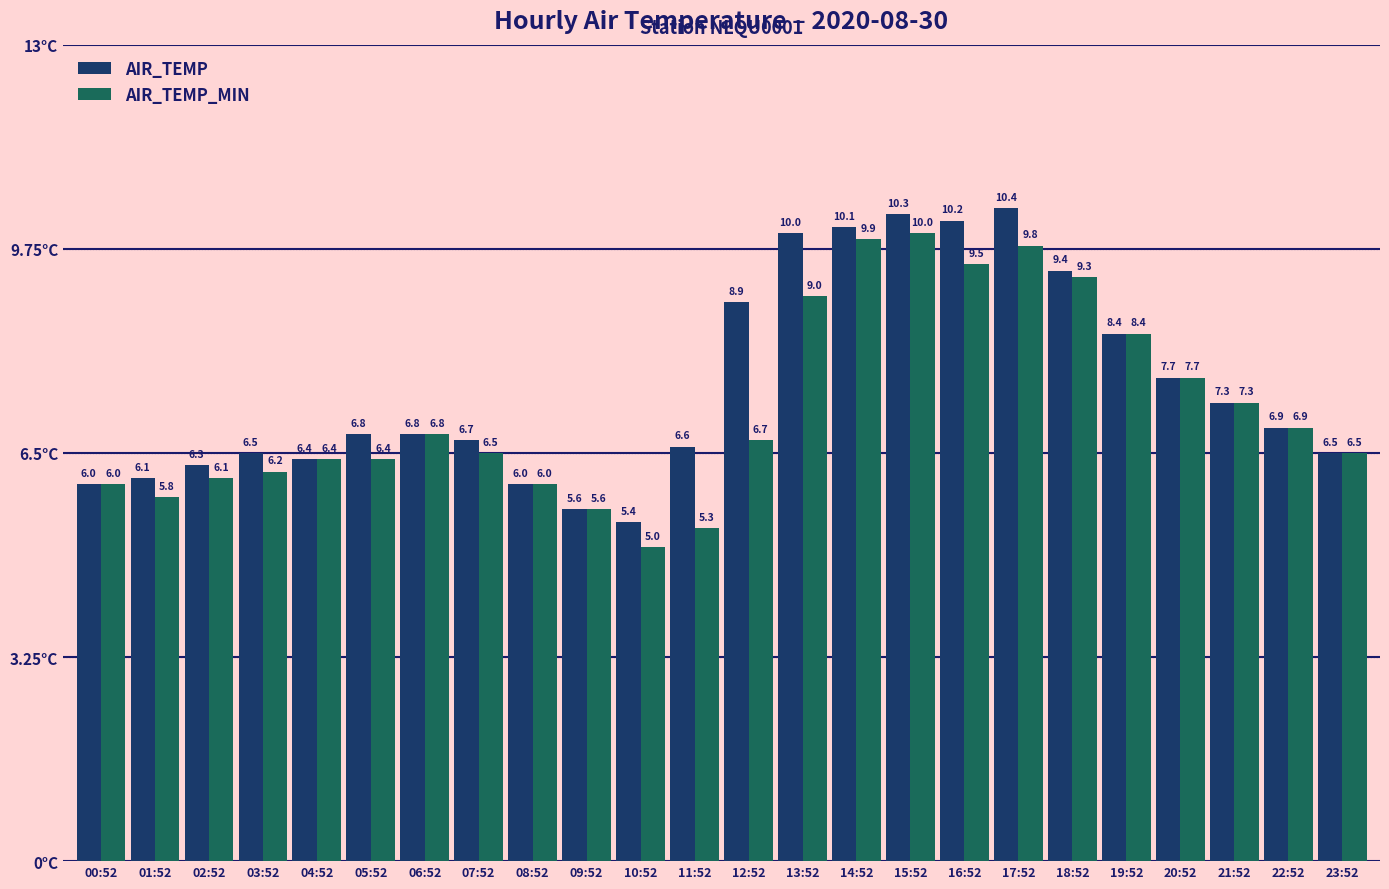

What is the label of the 3rd bar from the left?

02:52